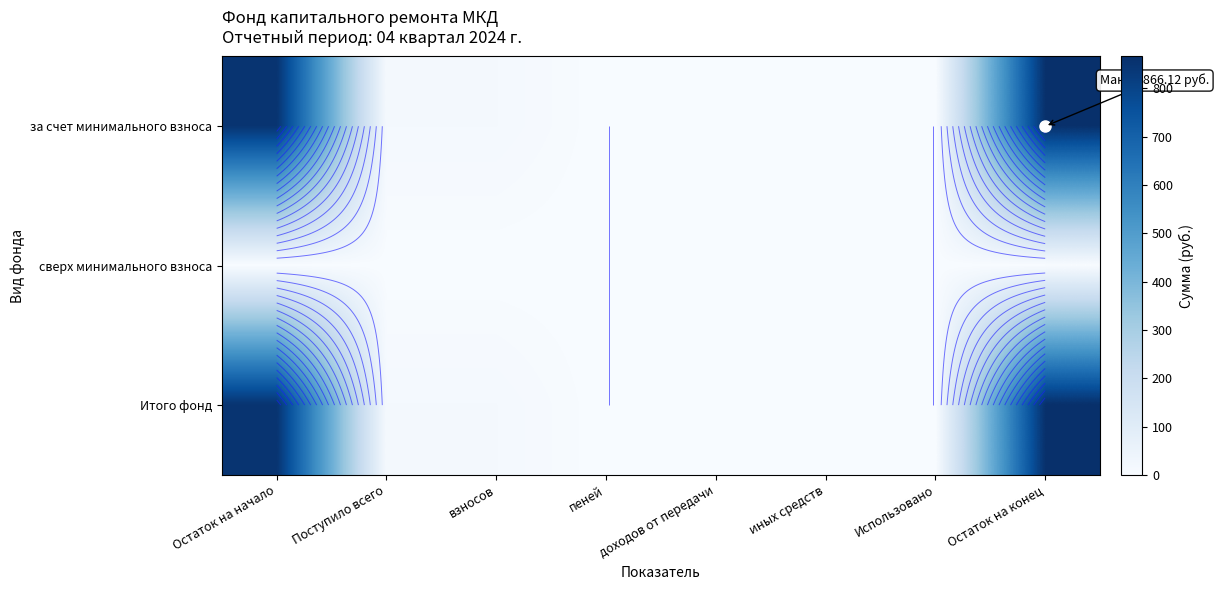

Count the number of data series in this chart.

3